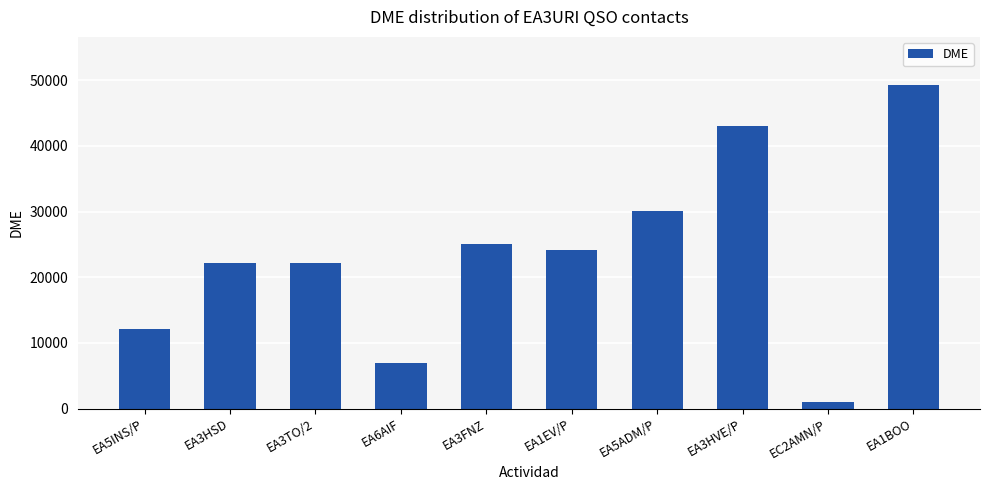

At which label is the value closest to 25139?

EA3FNZ